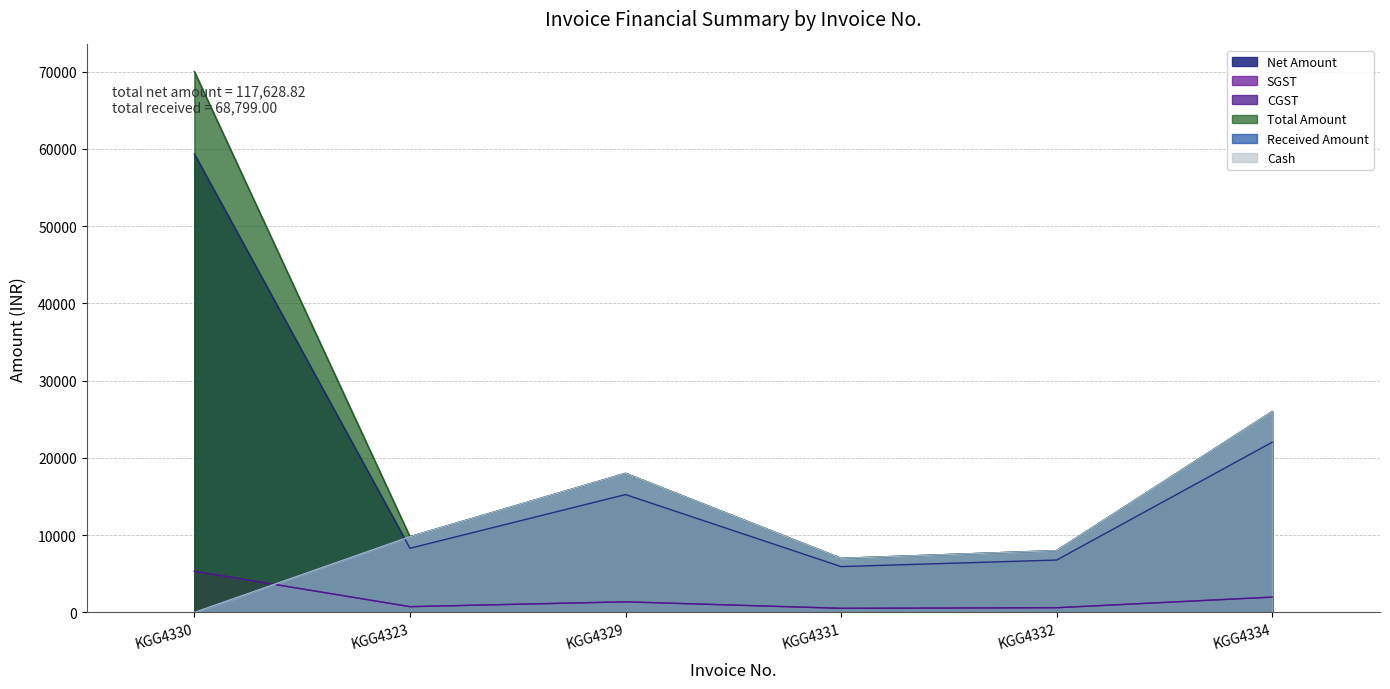

Reading left to right, what are all the values shown in this chart?

Net Amount: KGG4330=59324.6	KGG4323=8304.2	KGG4329=15254.2	KGG4331=5932.2	KGG4332=6779.7	KGG4334=22033.9
SGST: KGG4330=5339.2	KGG4323=747.4	KGG4329=1372.9	KGG4331=533.9	KGG4332=610.2	KGG4334=1983.0
CGST: KGG4330=5339.2	KGG4323=747.4	KGG4329=1372.9	KGG4331=533.9	KGG4332=610.2	KGG4334=1983.0
Total Amount: KGG4330=70003.0	KGG4323=9799.0	KGG4329=18000.0	KGG4331=7000.0	KGG4332=8000.0	KGG4334=26000.0
Received Amount: KGG4330=0.0	KGG4323=9799.0	KGG4329=18000.0	KGG4331=7000.0	KGG4332=8000.0	KGG4334=26000.0
Cash: KGG4330=0.0	KGG4323=9799.0	KGG4329=18000.0	KGG4331=7000.0	KGG4332=8000.0	KGG4334=26000.0